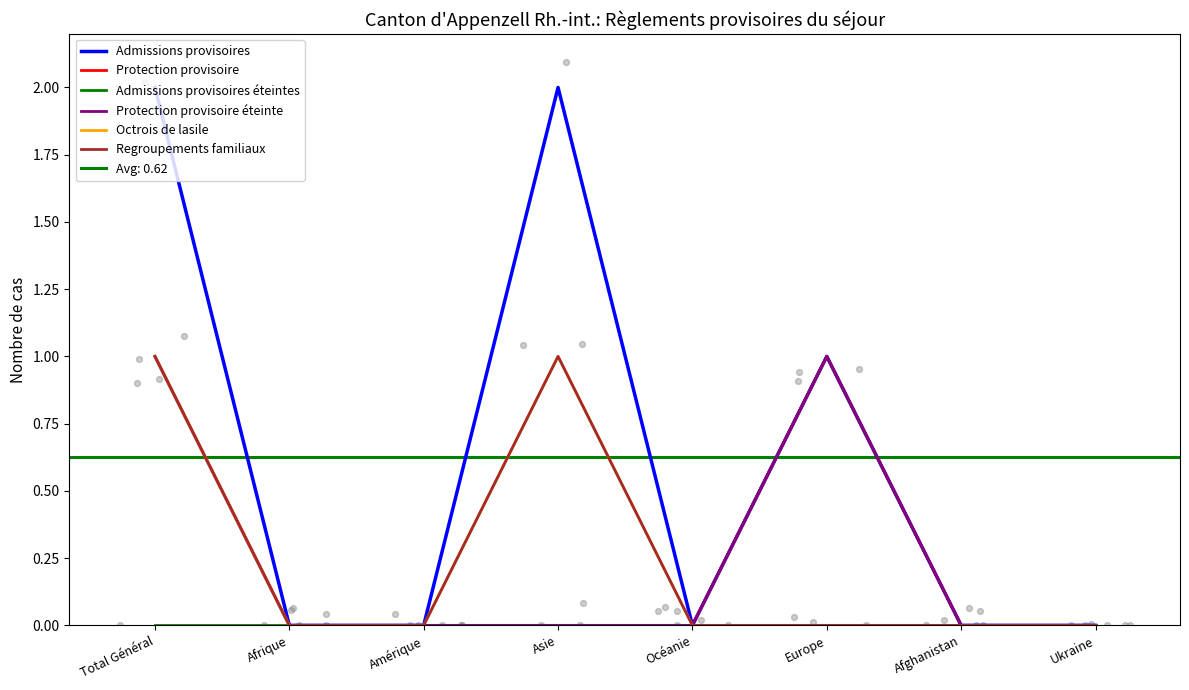

Is the value of Admissions provisoires éteintes at Océanie greater than the value of Regroupements familiaux at Total Général?

No